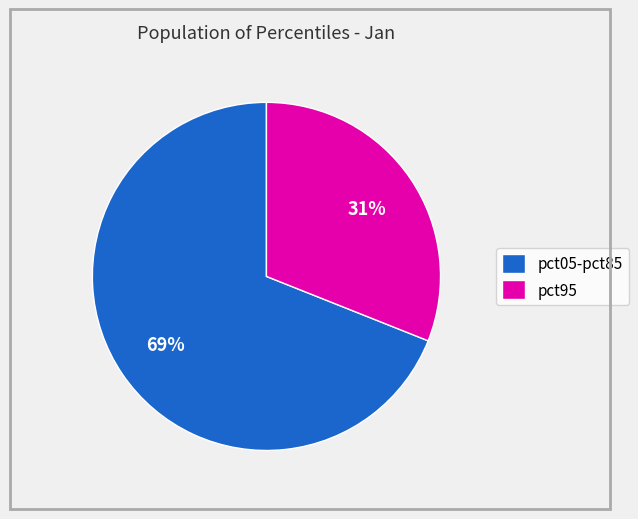

What percentage is the pct05-pct85 slice, to the nearest percent?

69%